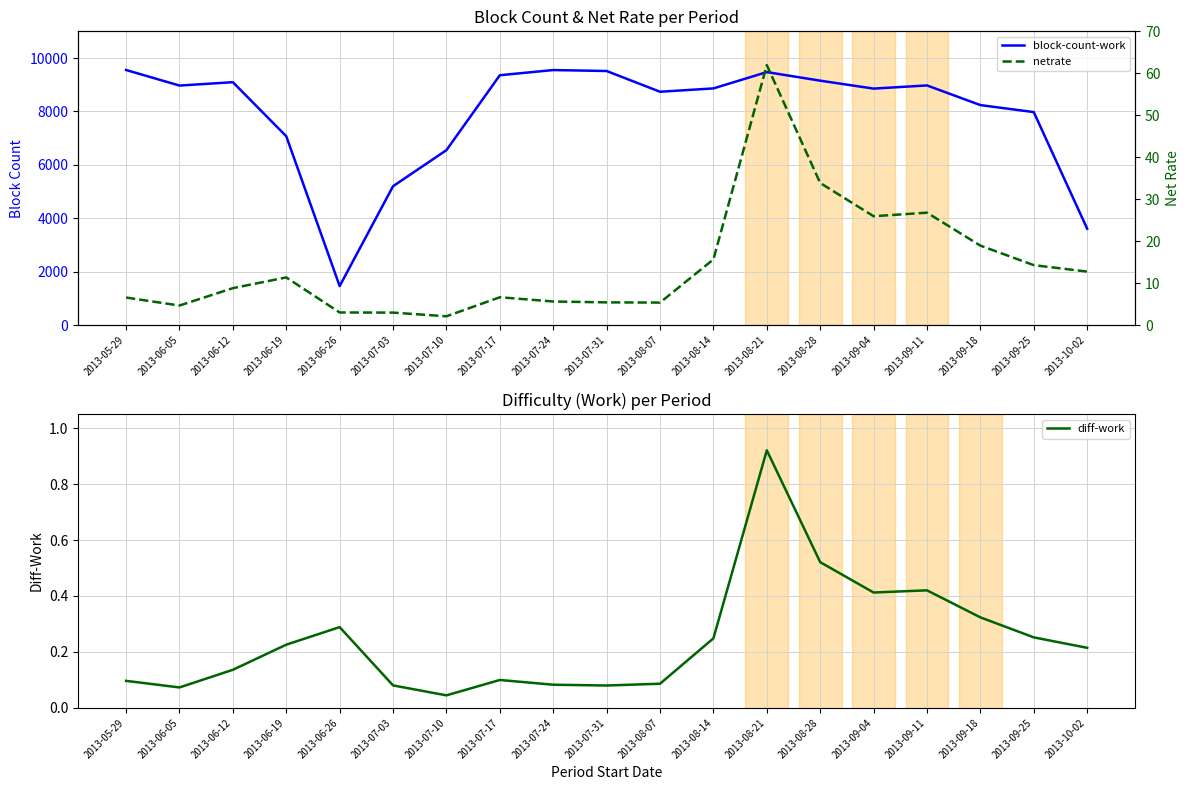

True or false: diff-work and netrate intersect in this chart.

False